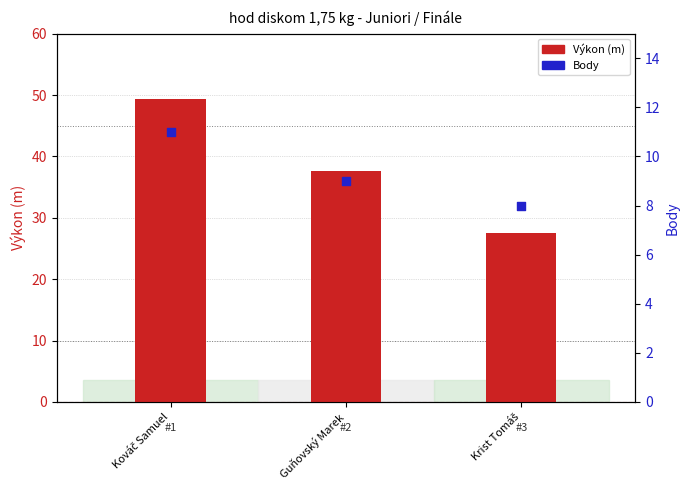

Which series has the largest total across all categories?

Výkon (m)